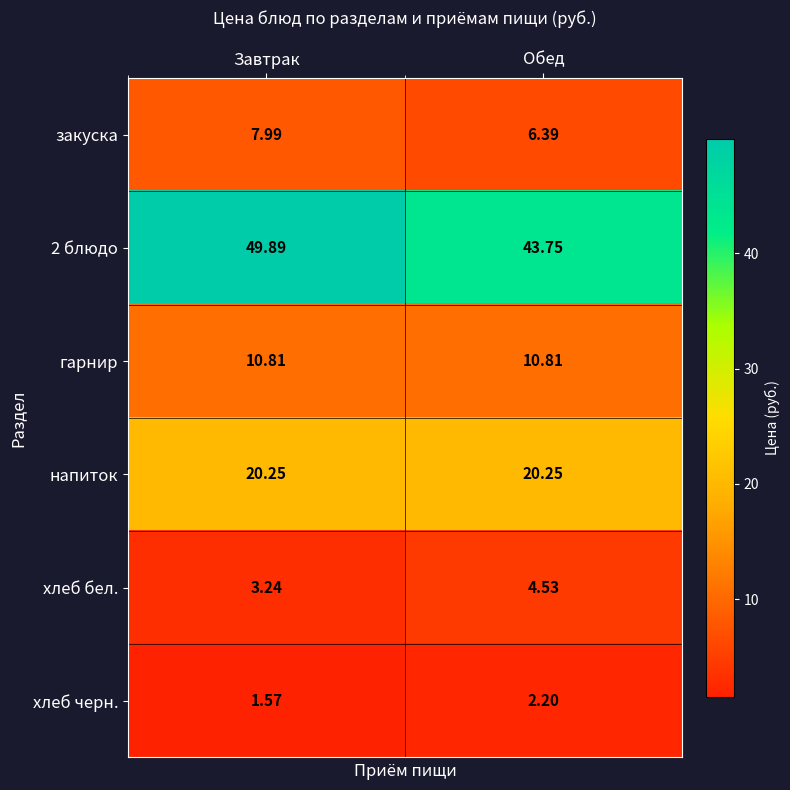

At which category does the chart reach its peak across all series?

Завтрак